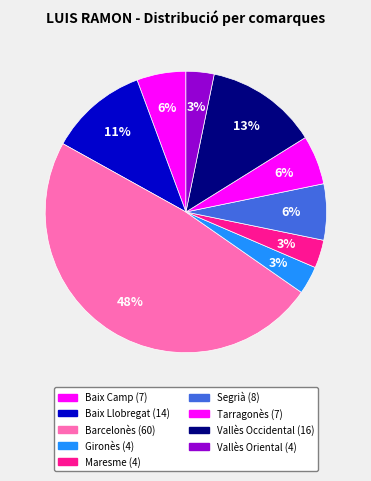

True or false: Vallès Occidental accounts for 13% of the total.

True